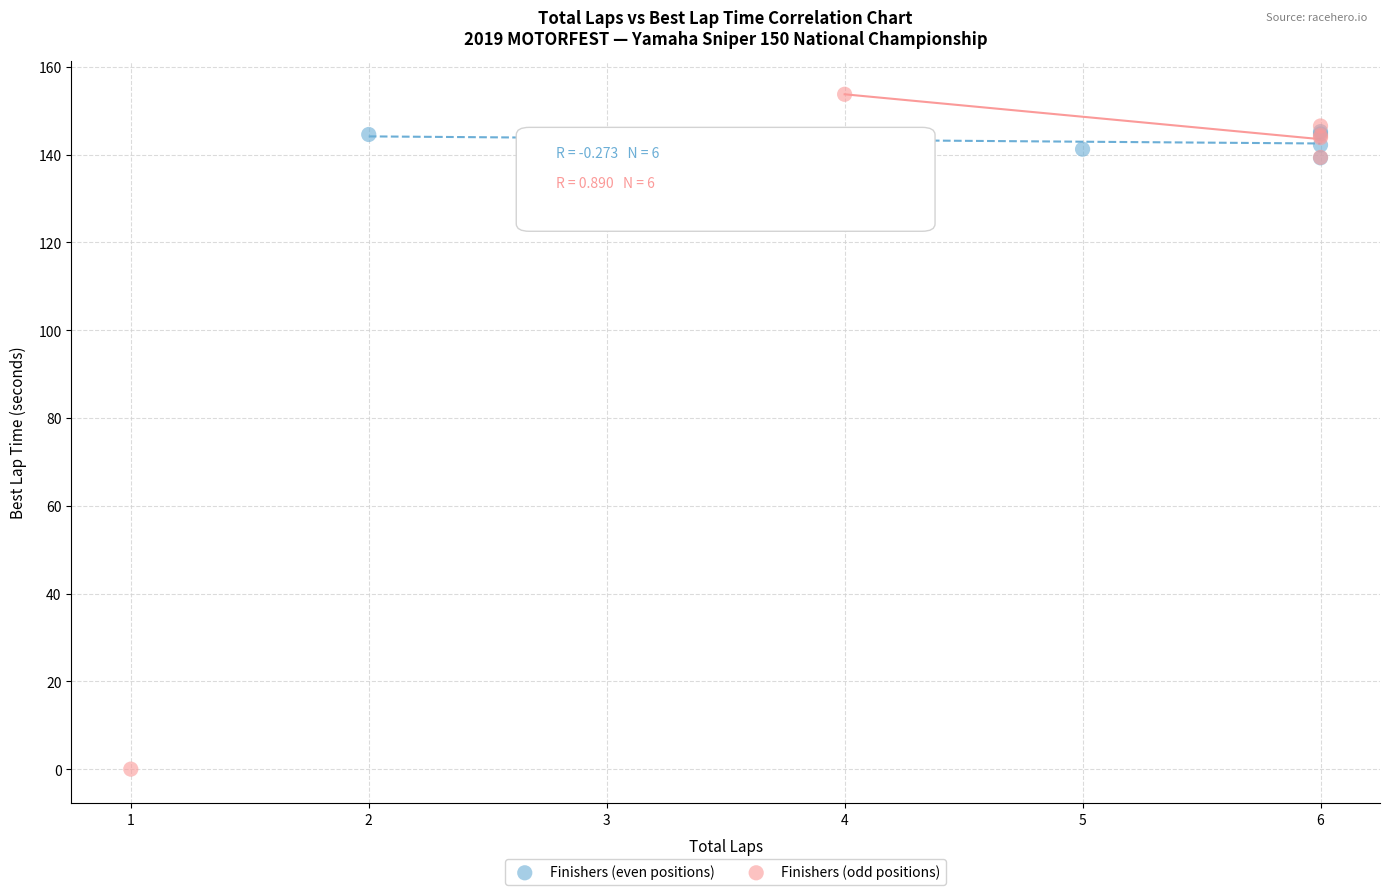

Which series has the largest Y range (max minus min)?

Finishers (odd positions)